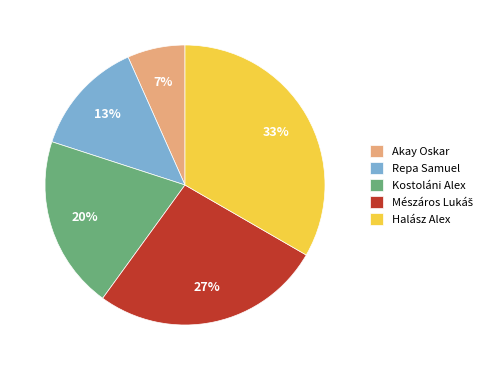

Which category has the biggest portion of the pie?

Halász Alex